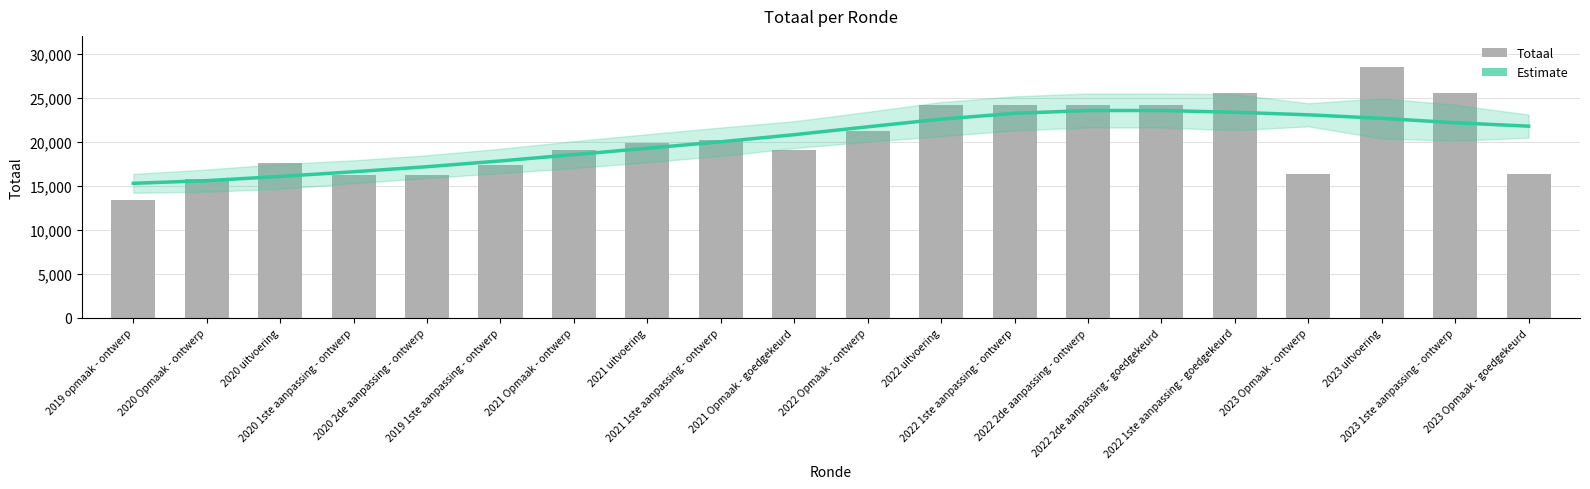

Which series has the largest total across all categories?

Estimate